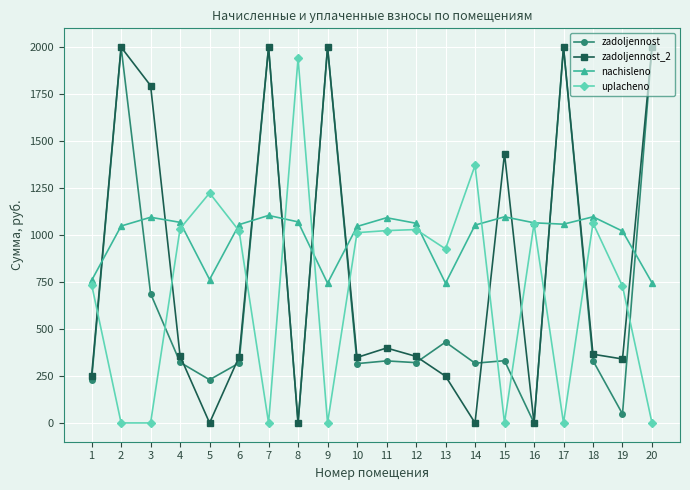

Which series has the largest total across all categories?

nachisleno